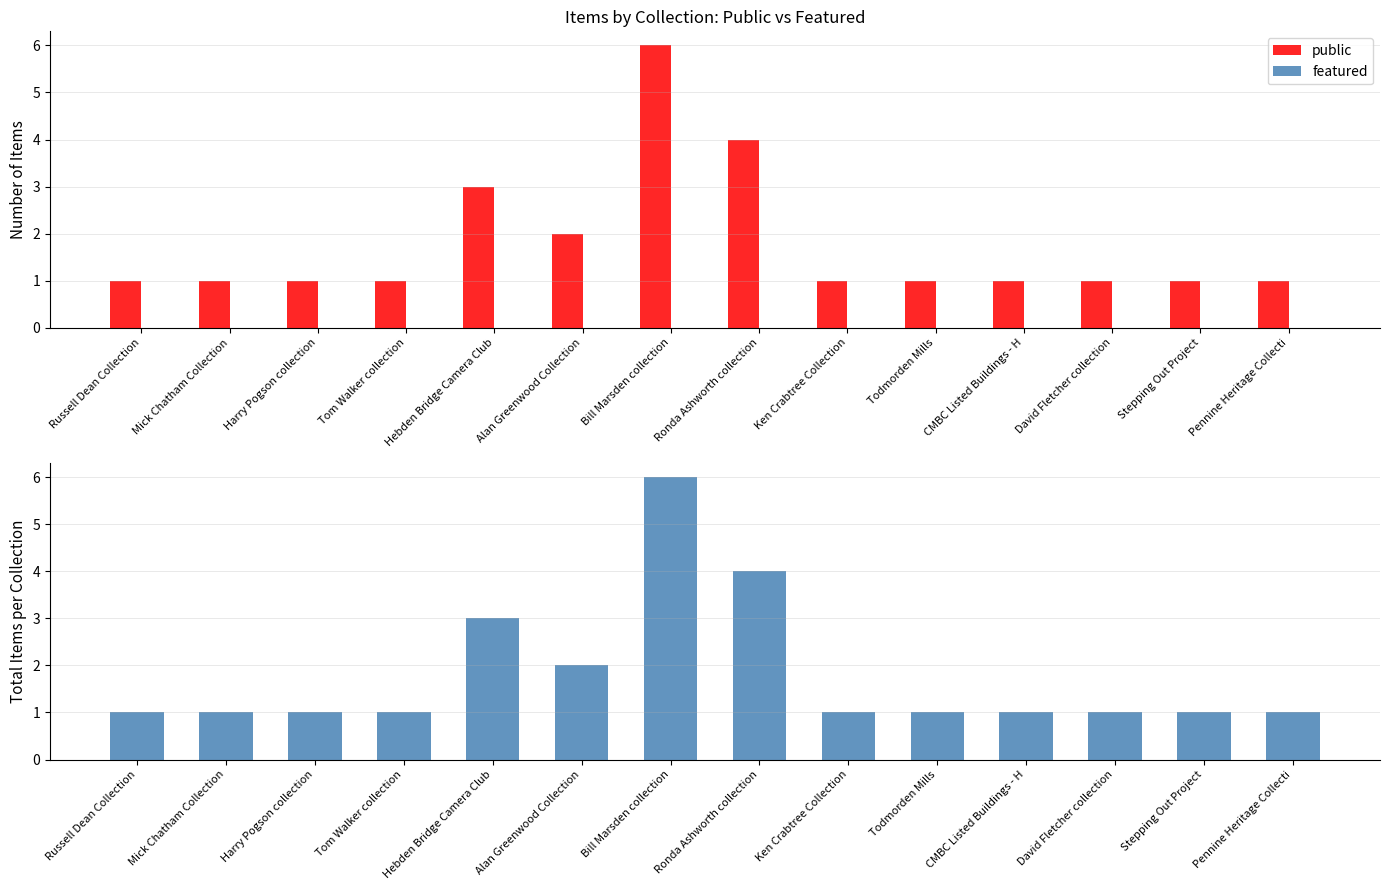

Which series has the largest total across all categories?

public